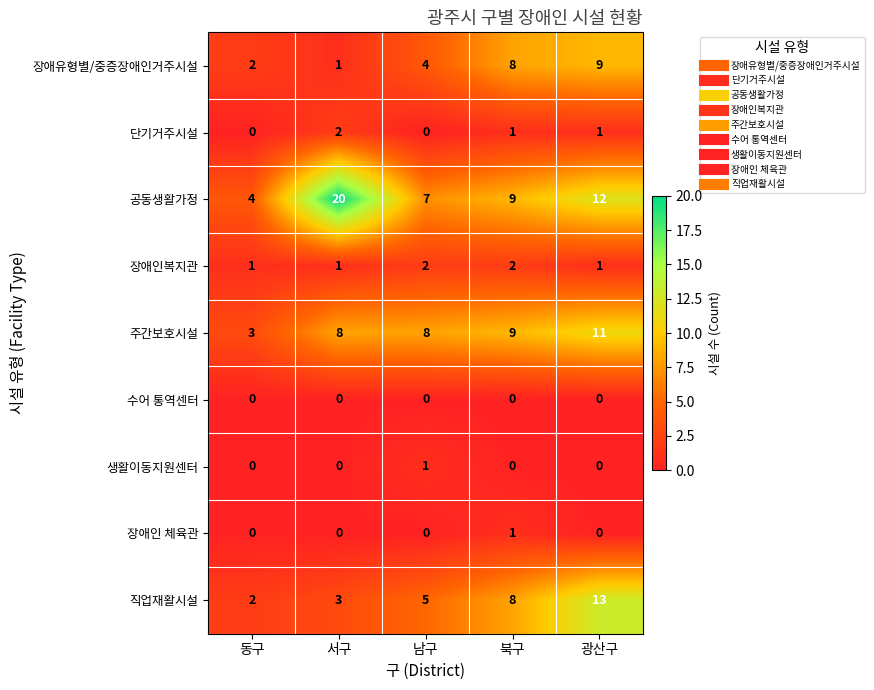

Which series has the largest range (max minus min)?

공동생활가정